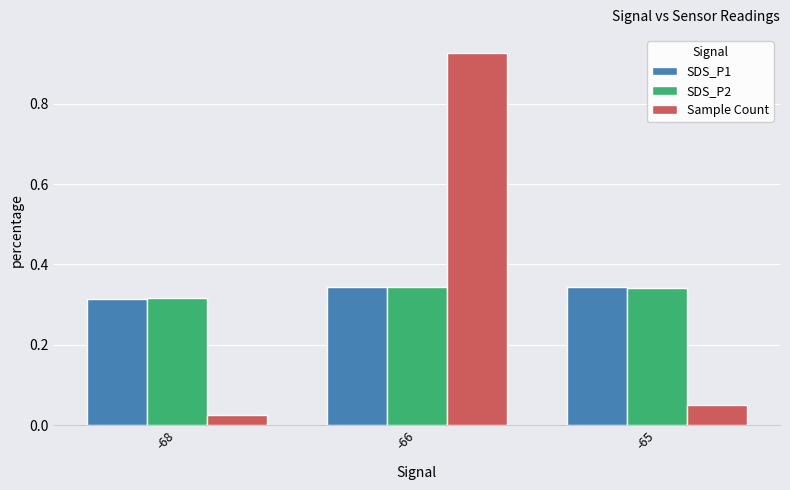

What is the sum of all Sample Count values?

1.0